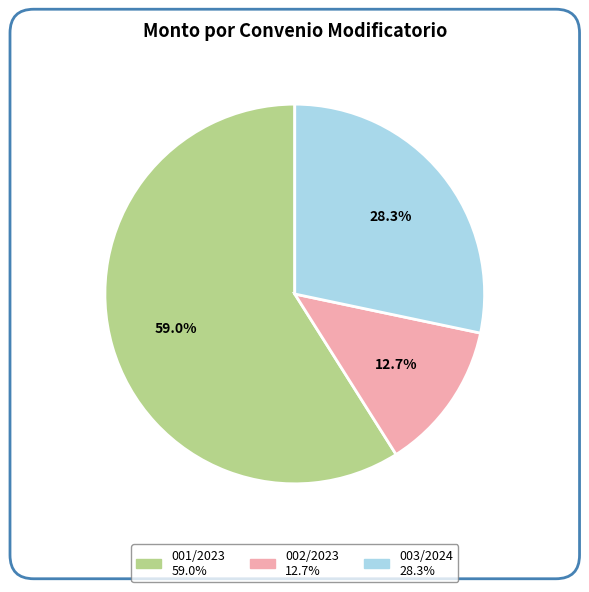

Which slice is the largest?

001/2023